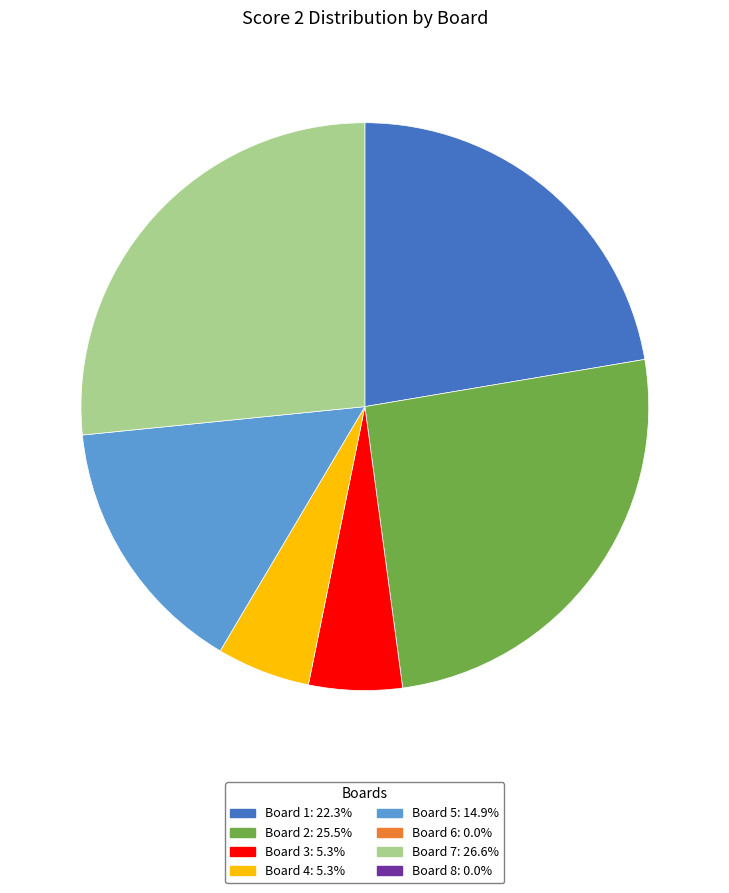

Is there a majority slice in this chart?

No